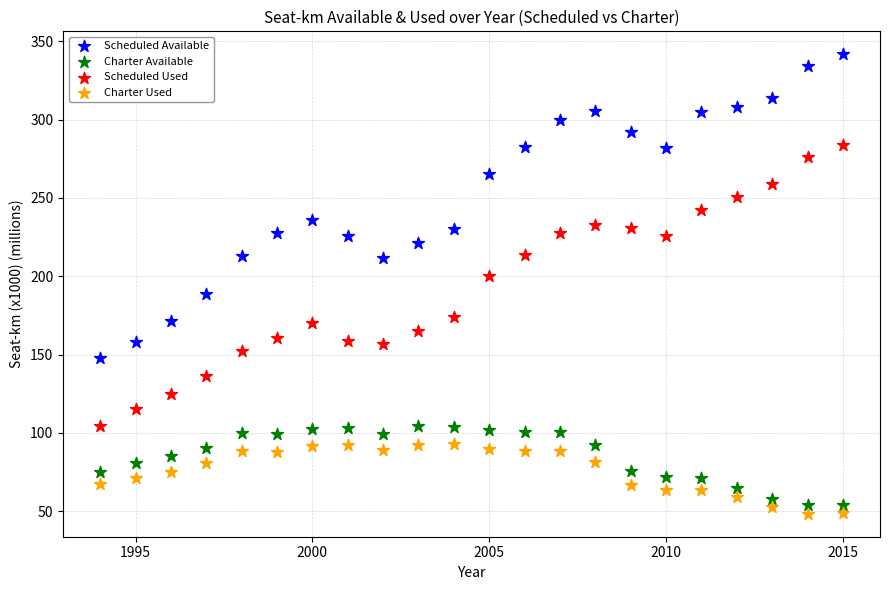

What are all the series names shown in the legend?

Scheduled Available, Charter Available, Scheduled Used, Charter Used